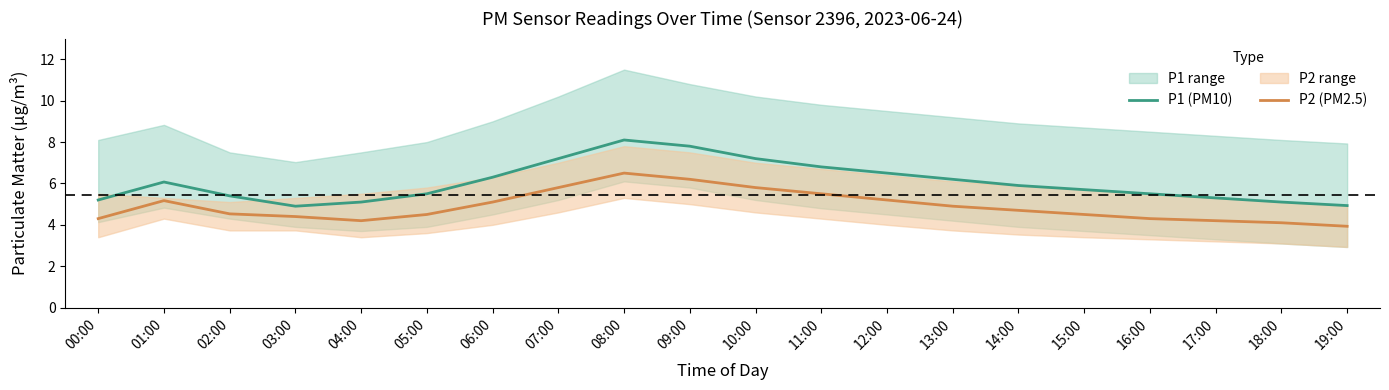

The value of P1 (PM10) at 05:00 is 8.6. True or false?

False